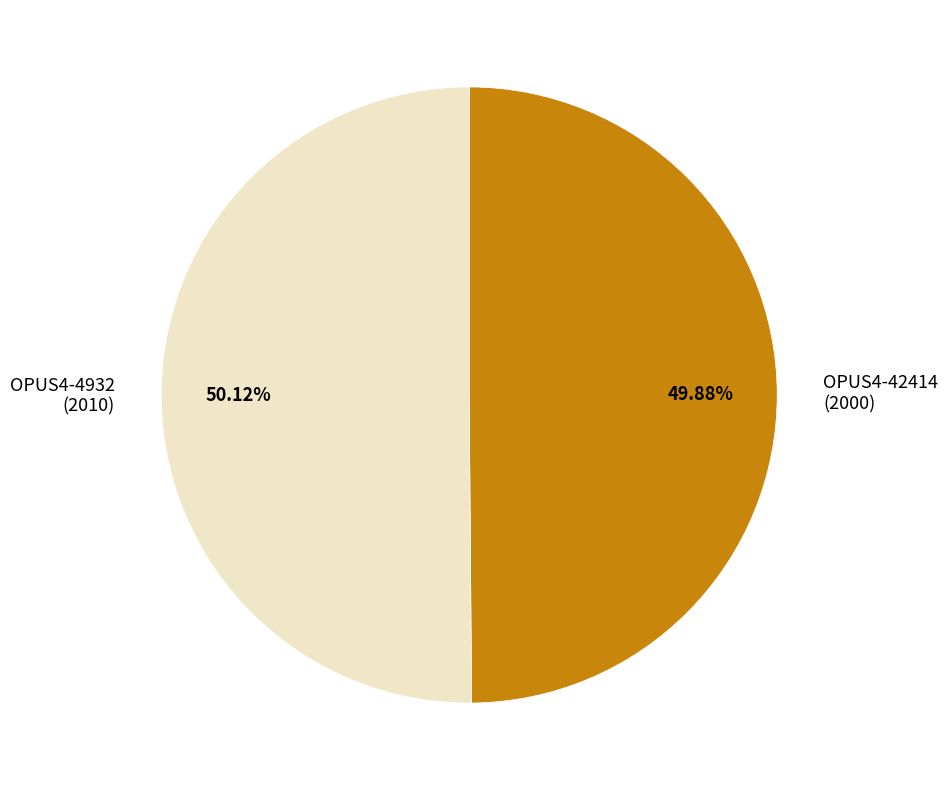

True or false: OPUS4-4932 accounts for 50% of the total.

True